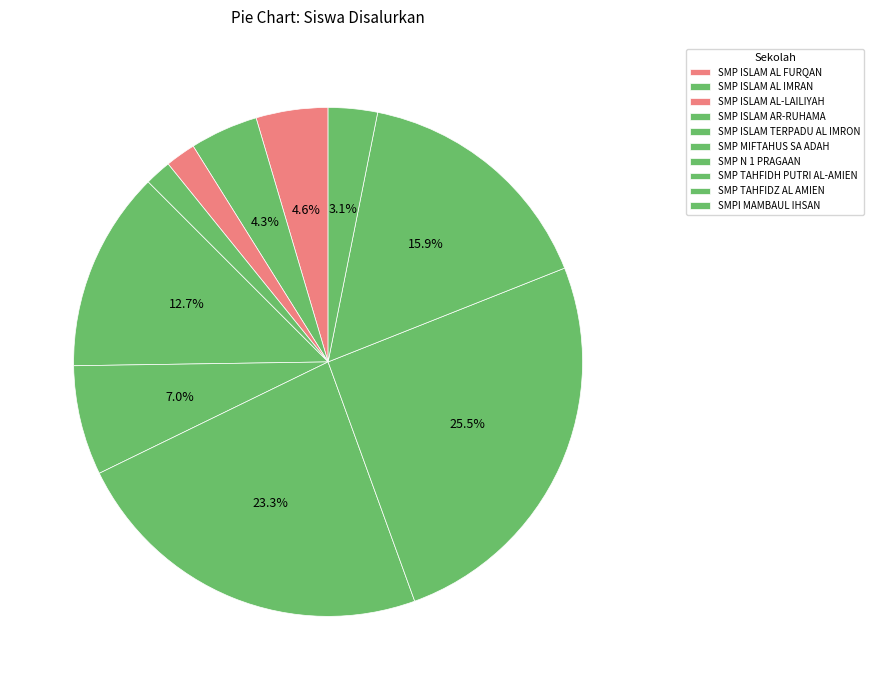

What percentage is the SMP ISLAM AL IMRAN slice, to the nearest percent?

4%